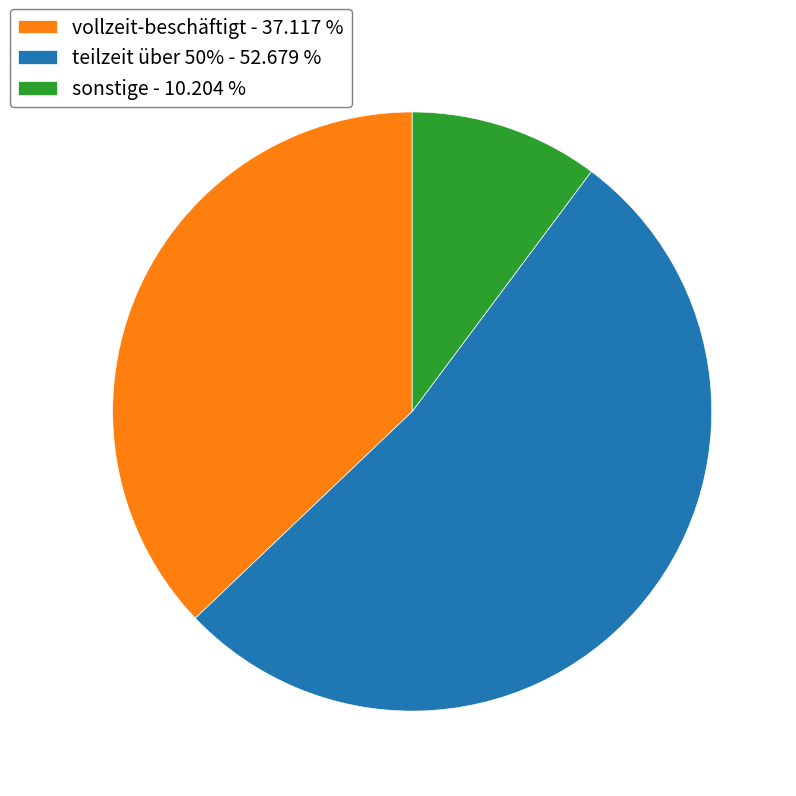

Does teilzeit über 50% - 52.679 % account for over 50% of the chart?

Yes